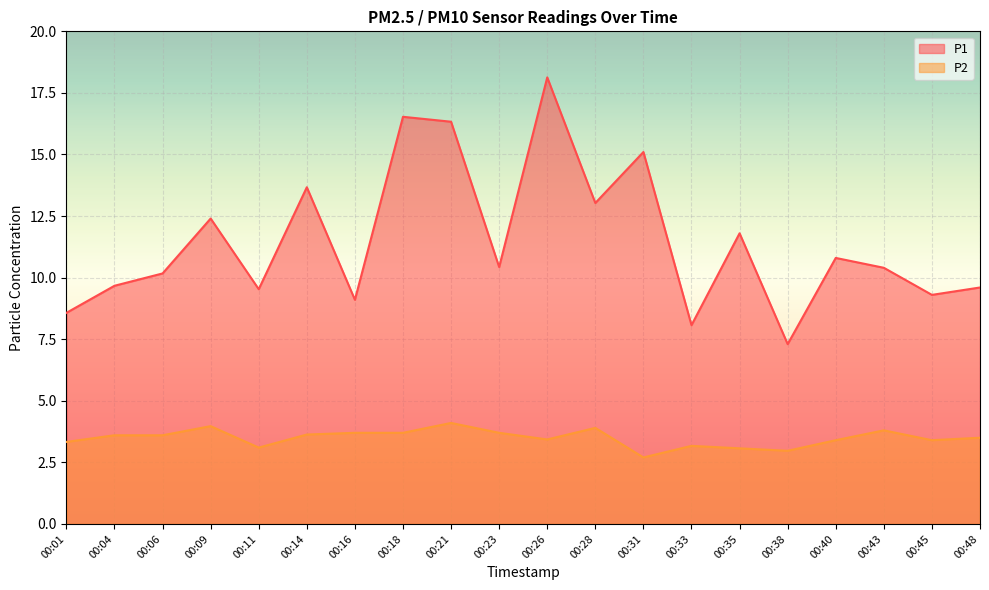

At which category is the sum across all series the highest?

00:26